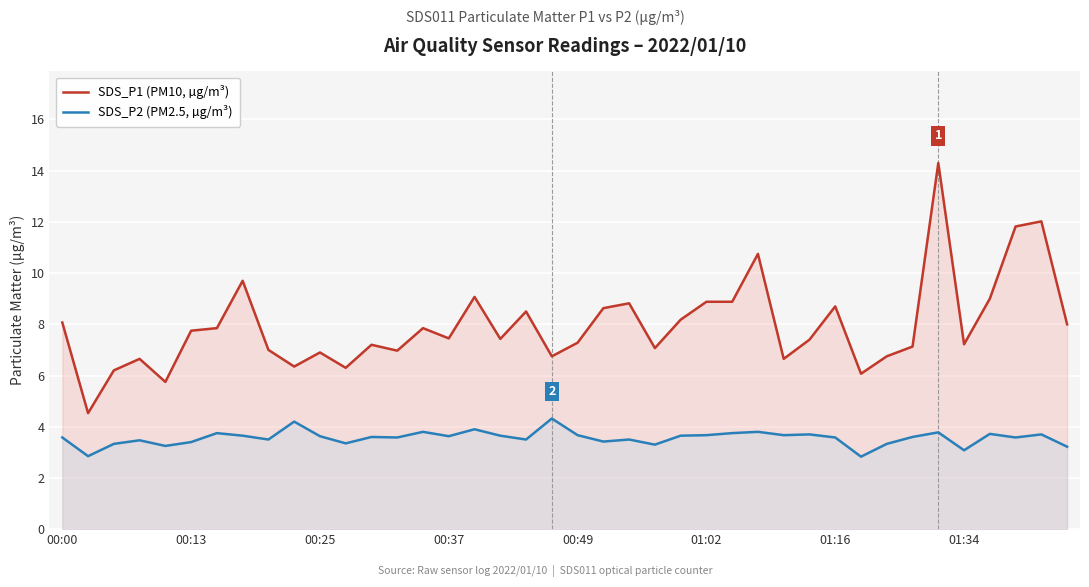

What is the maximum value shown in the chart?

14.3